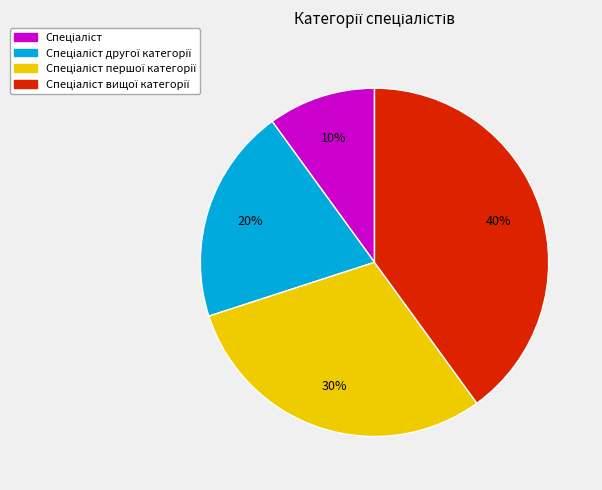

Is there any slice that represents more than half of the pie?

No